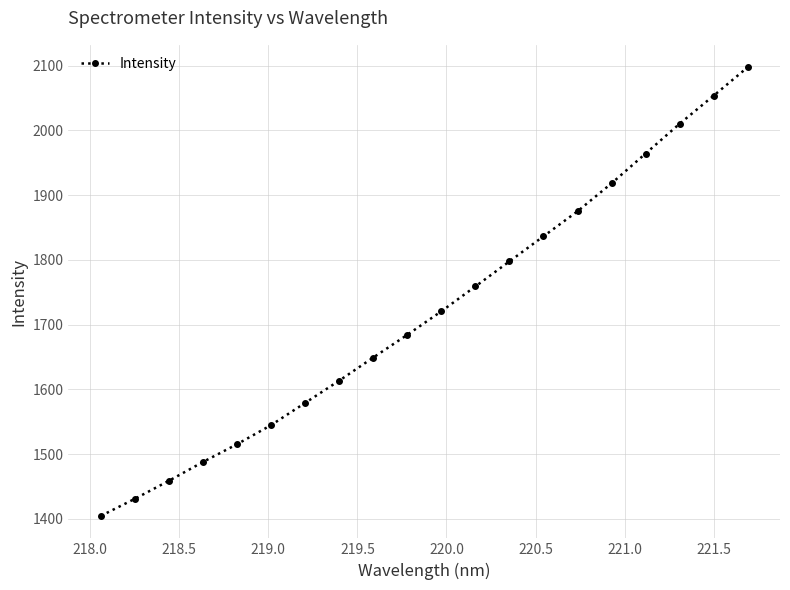

True or false: there are more than 1 points higher than both neighbors.

False